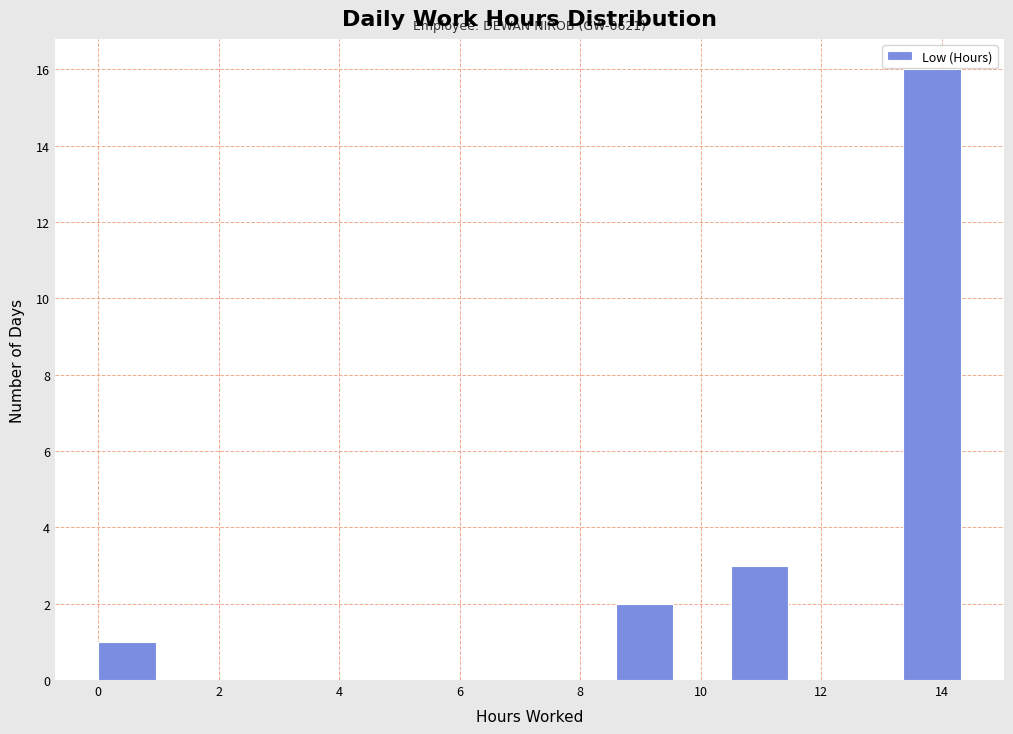

Over which range of the x-axis is the bar tallest?

13.4 to 14.4